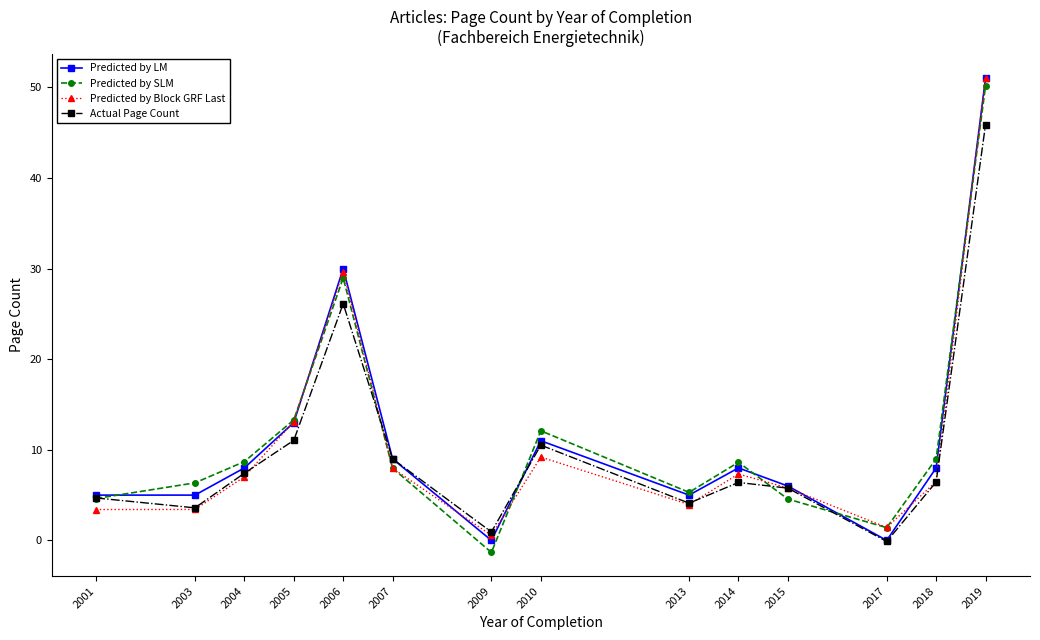

After their last crossing, which series has the higher values: Predicted by Block GRF Last or Actual Page Count?

Predicted by Block GRF Last